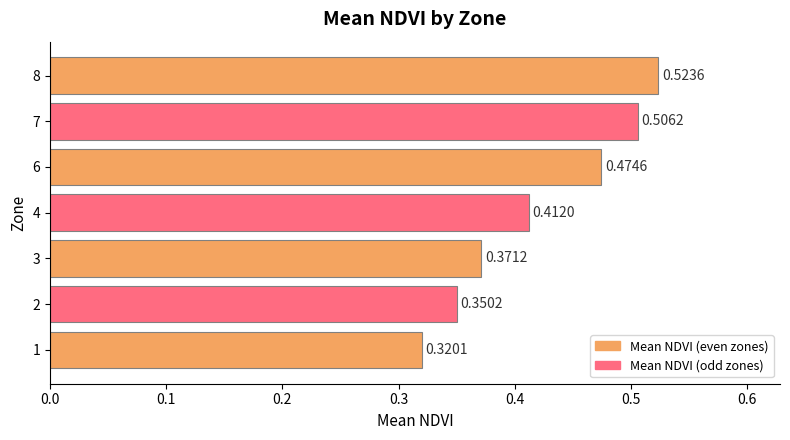

Rank the categories by value from highest to lowest.

8, 7, 6, 4, 3, 2, 1